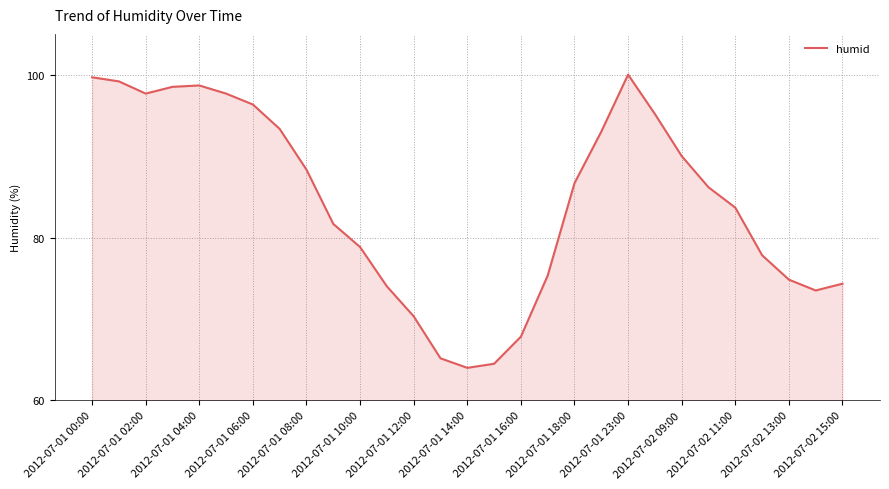

What is the average value?

84.4